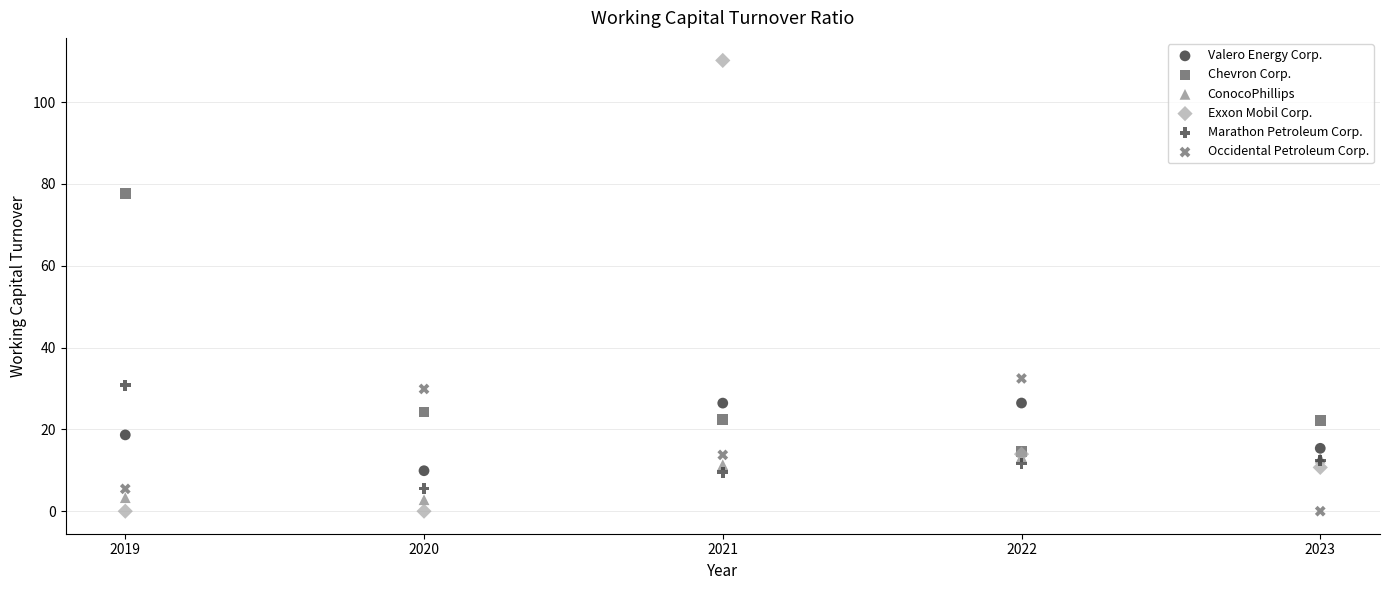

What are all the series names shown in the legend?

Valero Energy Corp., Chevron Corp., ConocoPhillips, Exxon Mobil Corp., Marathon Petroleum Corp., Occidental Petroleum Corp.